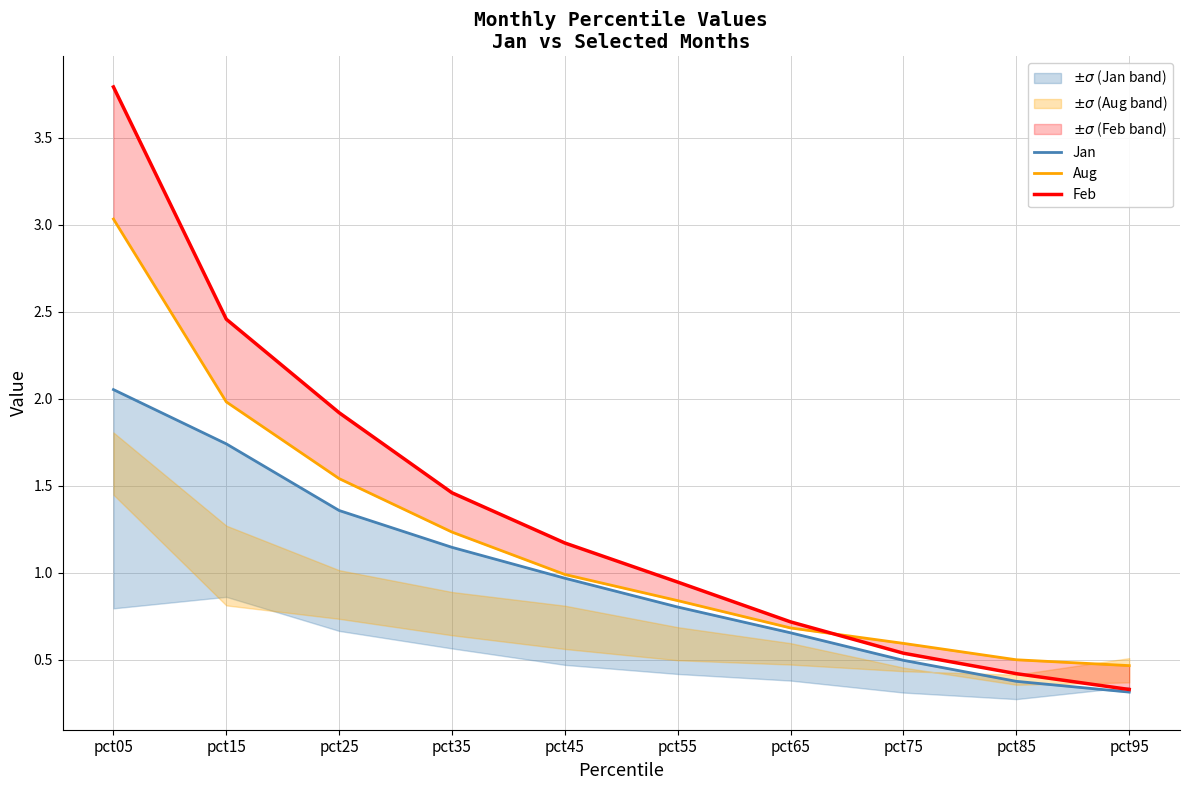

True or false: Feb and Jan intersect in this chart.

False